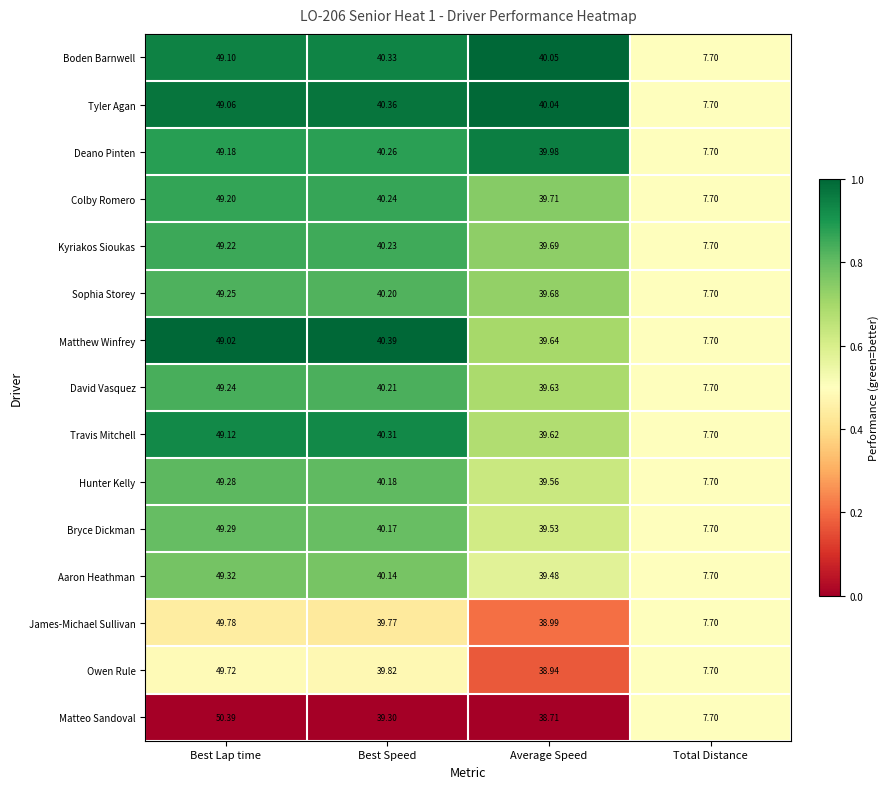

List the series in order of their peak value, highest first.

Matteo Sandoval, James-Michael Sullivan, Owen Rule, Aaron Heathman, Bryce Dickman, Hunter Kelly, Sophia Storey, David Vasquez, Kyriakos Sioukas, Colby Romero, Deano Pinten, Travis Mitchell, Boden Barnwell, Tyler Agan, Matthew Winfrey